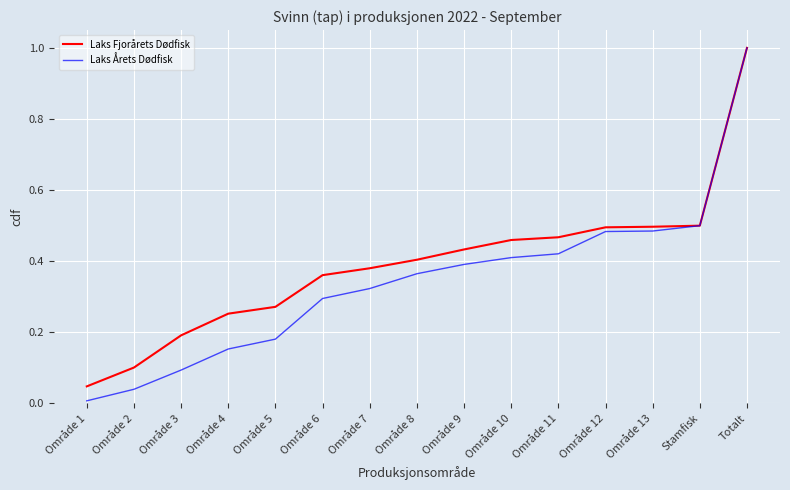

What is the sum of the Laks Fjorårets Dødfisk values at Område 9 and Område 6?

0.8